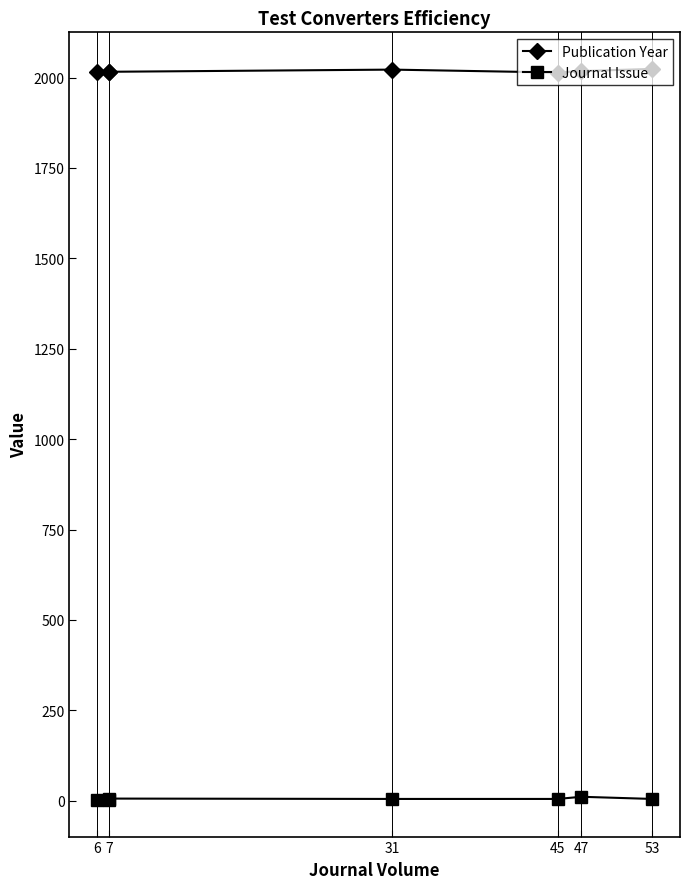

True or false: Journal Issue and Publication Year intersect in this chart.

False